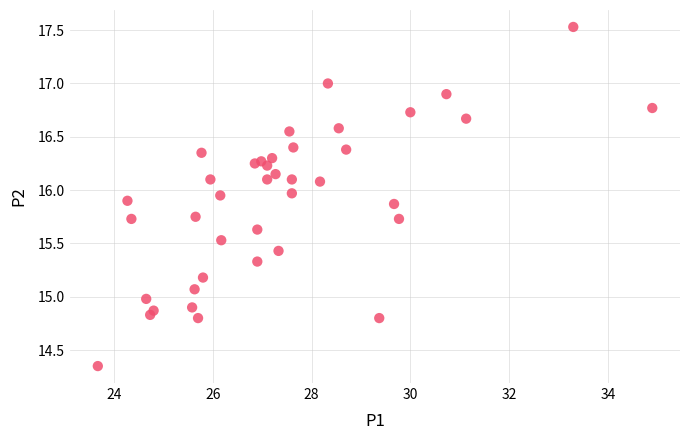

What is the range of X values (max minus min)?

11.2